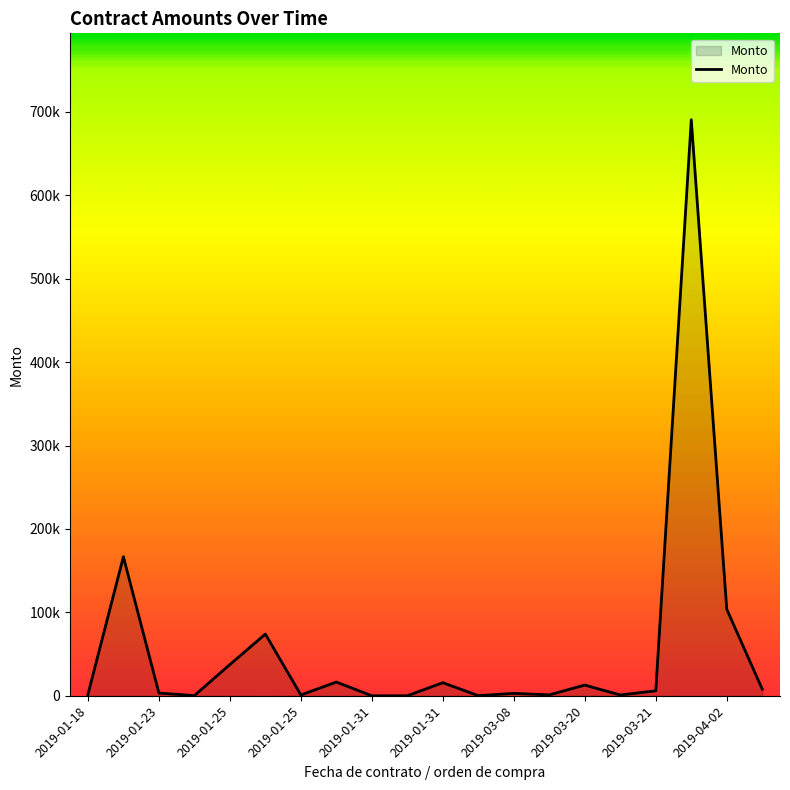

Does the chart have visible grid lines?

No